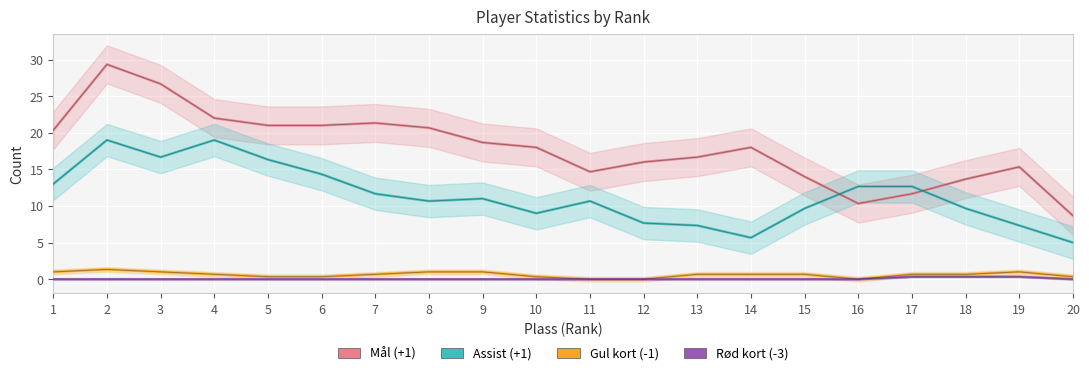

At which category does Gul kort (-1) reach its first local peak?

2